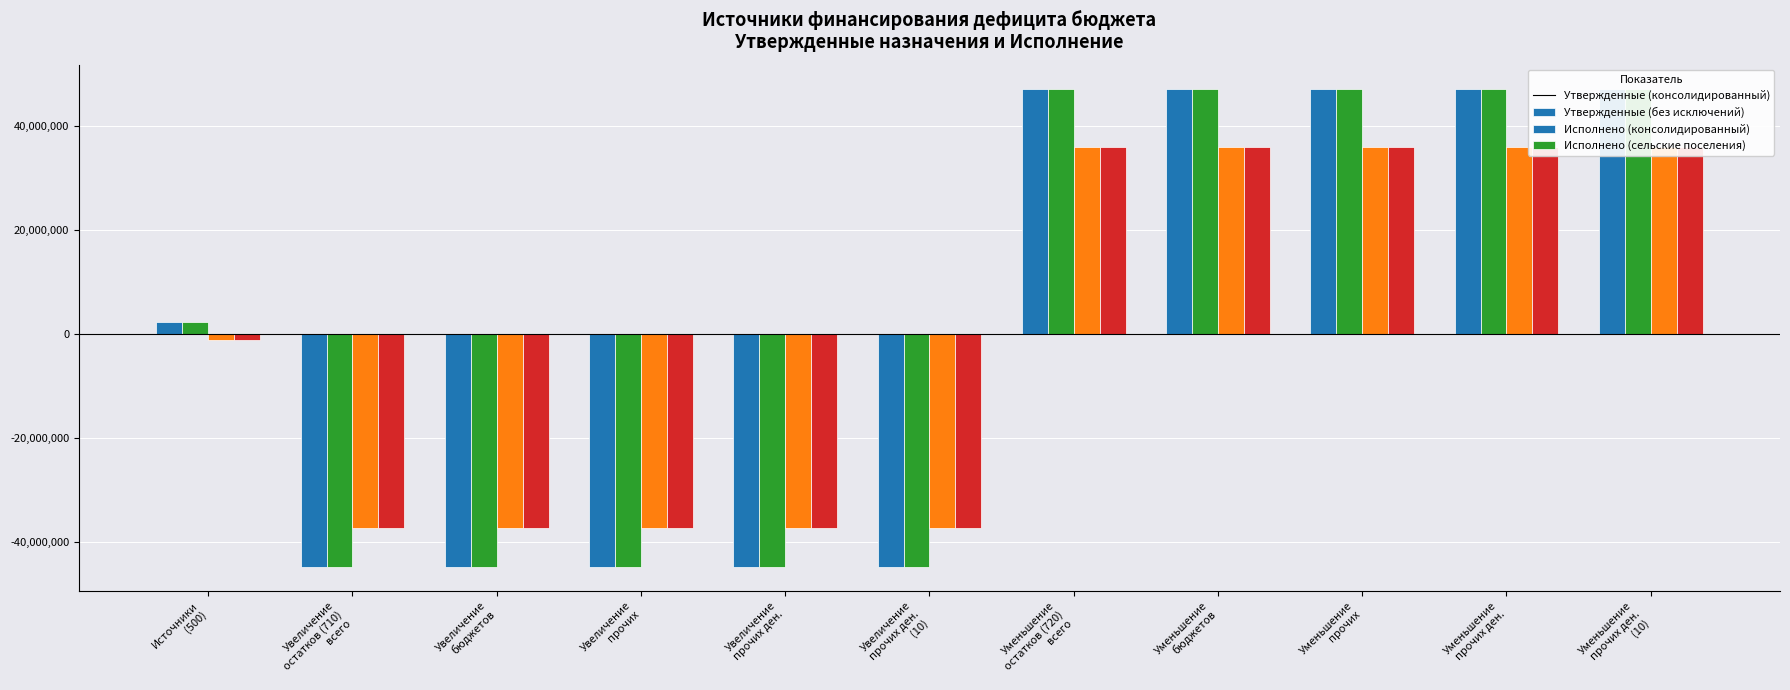

What is the difference between the second highest and minimum values in the Исполнено (консолидированный) series?

36026622.2